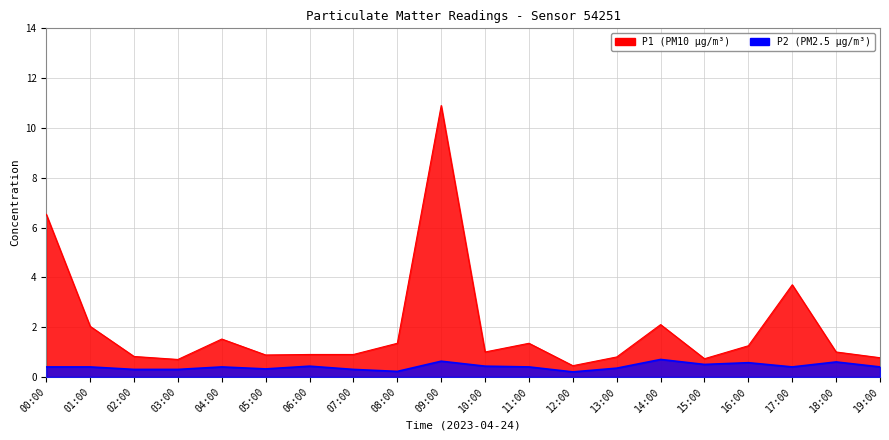

What is the label of the 20th point from the left?

19:00